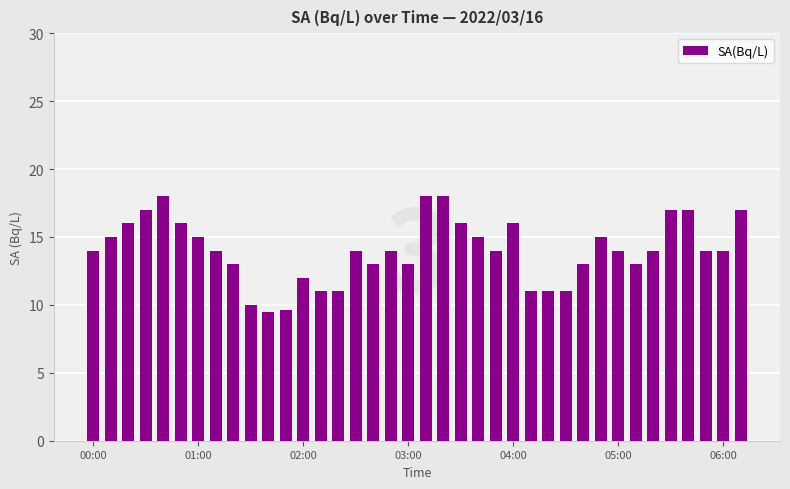

What is the value of the 37th bar from the left?

14.0